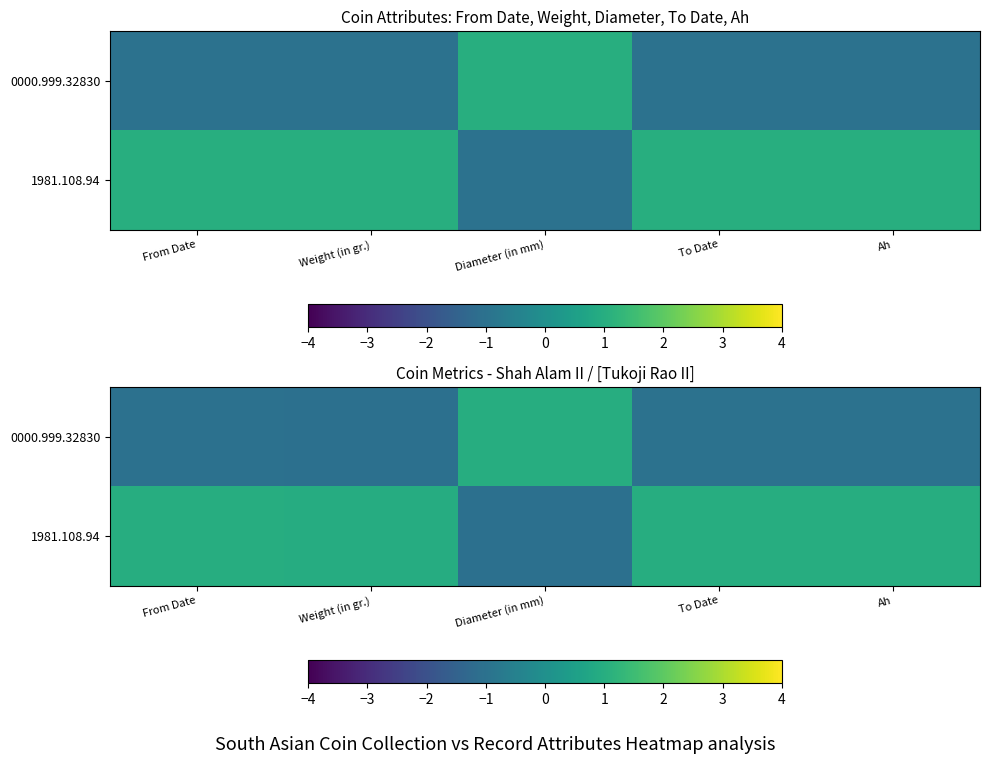

How many data points in row_1 are above 0?

4